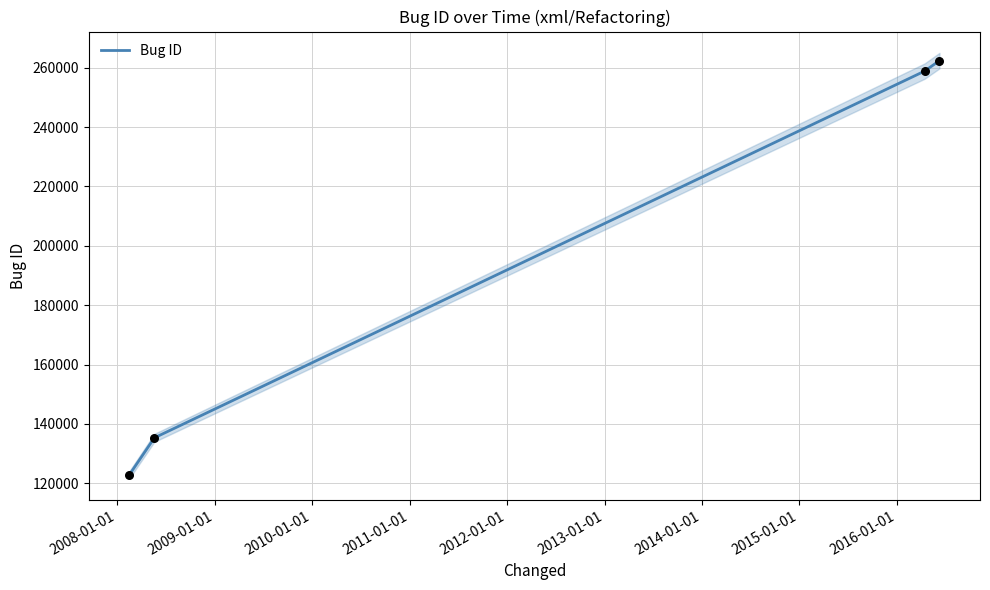

What is the highest value of the Bug ID series?

262389